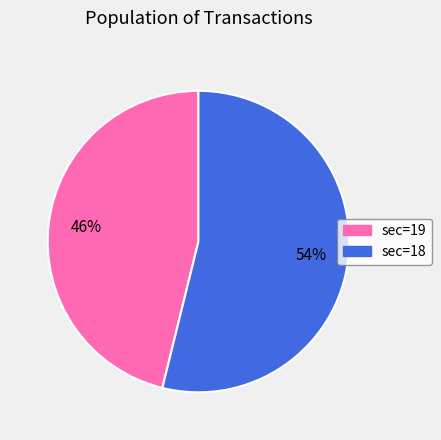

Is there a majority slice in this chart?

Yes